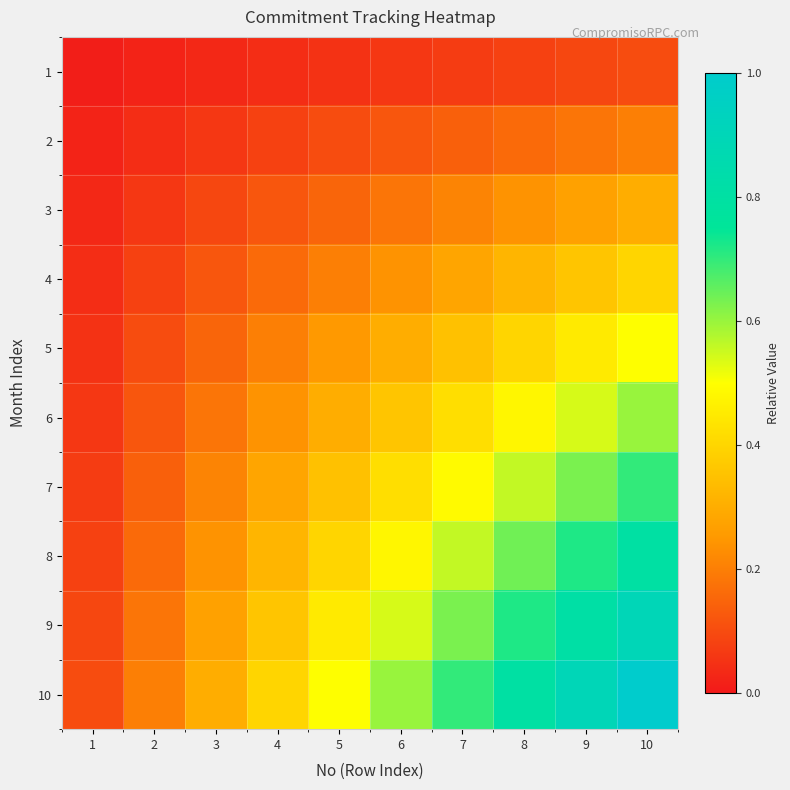

Reading right to left, list all the values displayed in this chart.

1: 10=0.1	9=0.1	8=0.1	7=0.1	6=0.1	5=0.1	4=0.0	3=0.0	2=0.0	1=0.0
2: 10=0.2	9=0.2	8=0.2	7=0.1	6=0.1	5=0.1	4=0.1	3=0.1	2=0.0	1=0.0
3: 10=0.3	9=0.3	8=0.2	7=0.2	6=0.2	5=0.1	4=0.1	3=0.1	2=0.1	1=0.0
4: 10=0.4	9=0.4	8=0.3	7=0.3	6=0.2	5=0.2	4=0.2	3=0.1	2=0.1	1=0.0
5: 10=0.5	9=0.5	8=0.4	7=0.3	6=0.3	5=0.2	4=0.2	3=0.1	2=0.1	1=0.1
6: 10=0.6	9=0.5	8=0.5	7=0.4	6=0.4	5=0.3	4=0.2	3=0.2	2=0.1	1=0.1
7: 10=0.7	9=0.6	8=0.6	7=0.5	6=0.4	5=0.3	4=0.3	3=0.2	2=0.1	1=0.1
8: 10=0.8	9=0.7	8=0.6	7=0.6	6=0.5	5=0.4	4=0.3	3=0.2	2=0.2	1=0.1
9: 10=0.9	9=0.8	8=0.7	7=0.6	6=0.5	5=0.5	4=0.4	3=0.3	2=0.2	1=0.1
10: 10=1.0	9=0.9	8=0.8	7=0.7	6=0.6	5=0.5	4=0.4	3=0.3	2=0.2	1=0.1